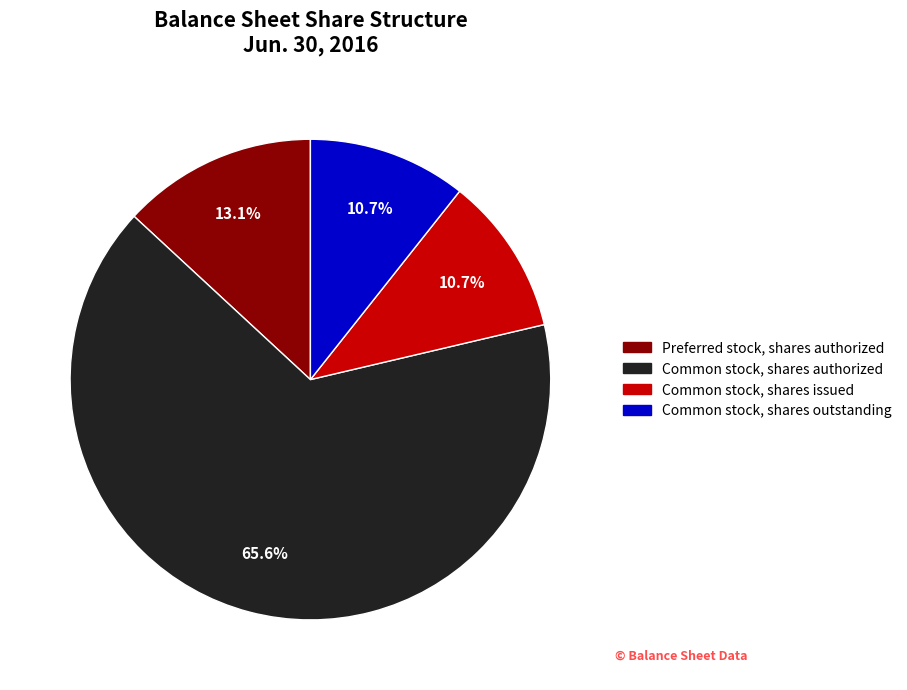

Does any single category account for the majority?

Yes